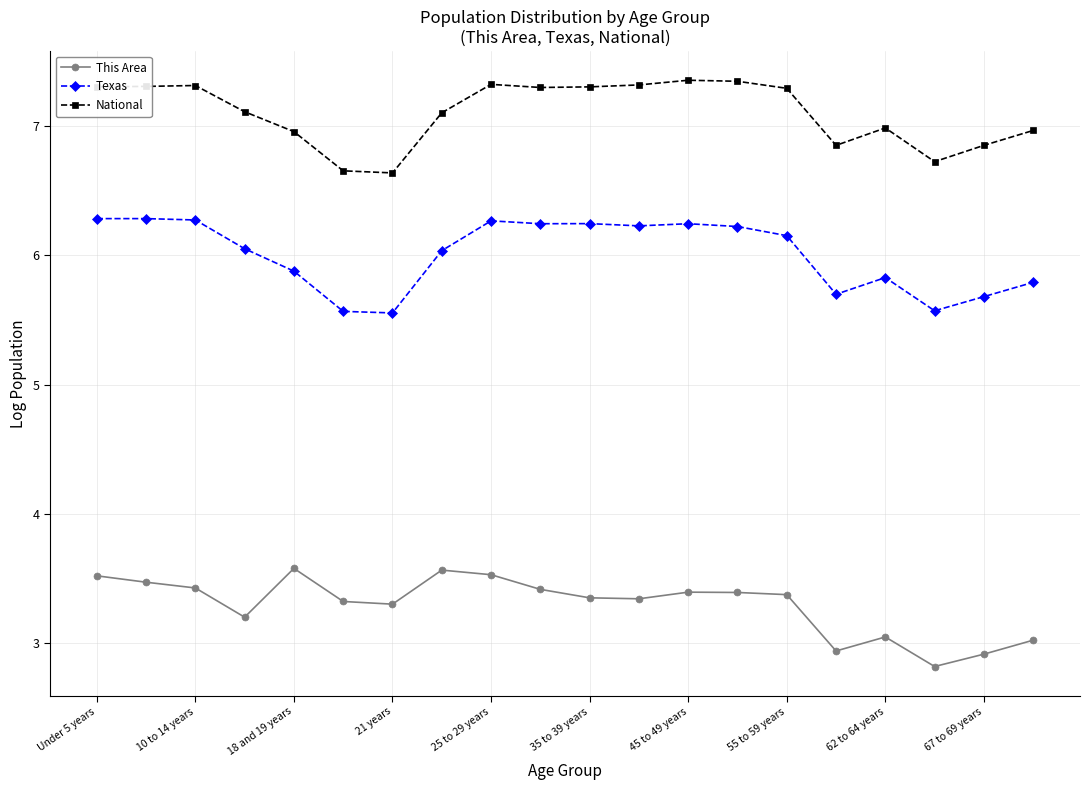

Rank the series by their average value, from lowest to highest.

This Area, Texas, National